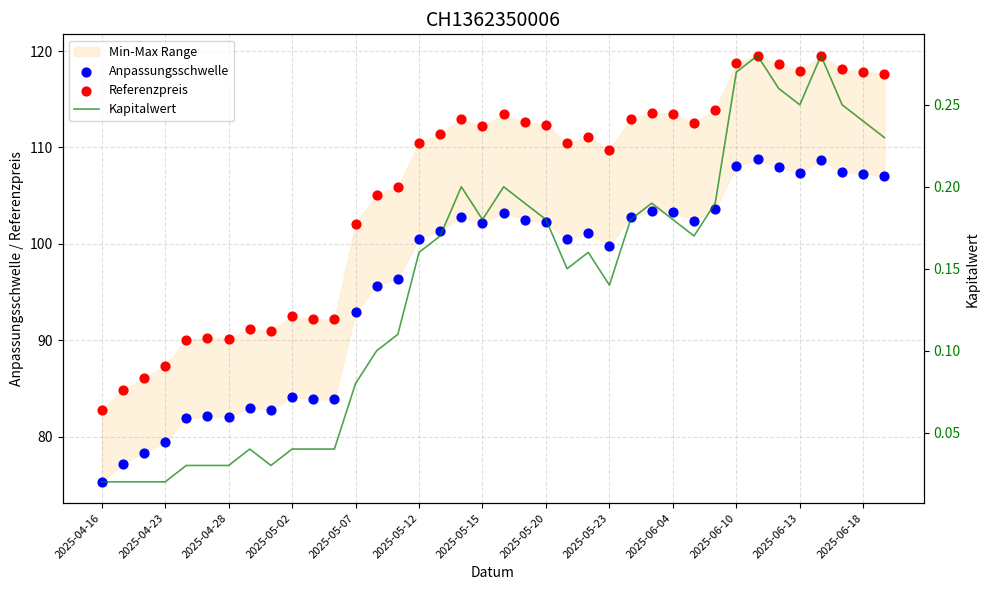

What are all the series names shown in the legend?

Anpassungsschwelle, Referenzpreis, Kapitalwert